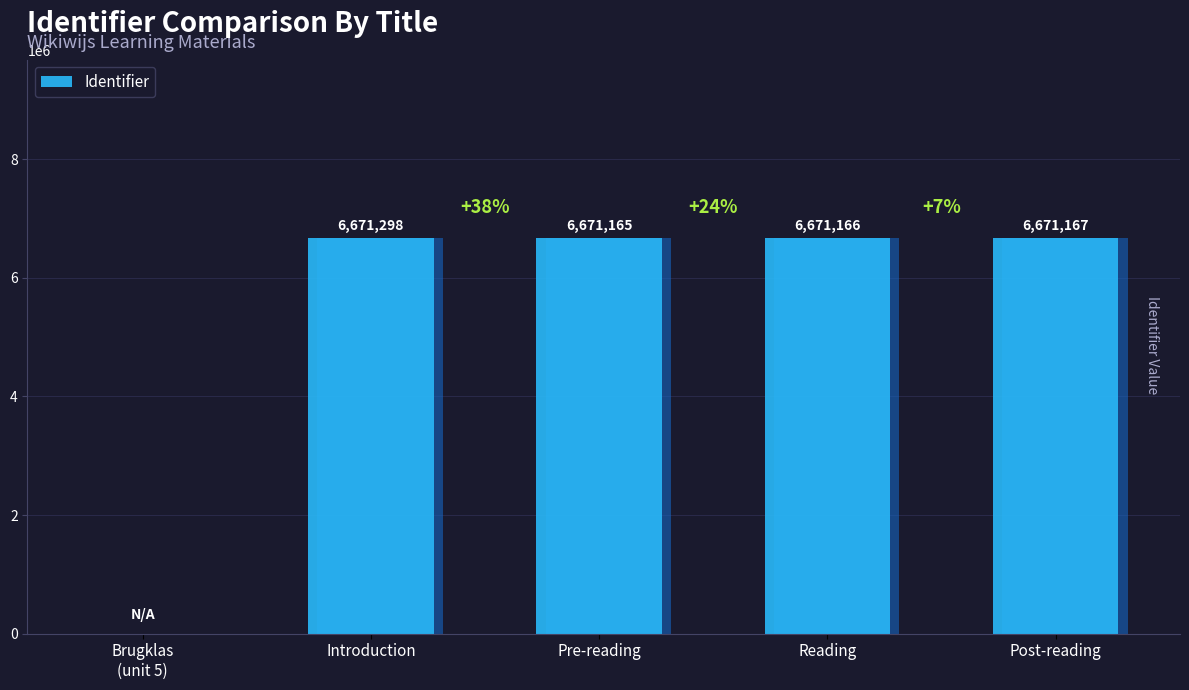

What is the label of the 5th bar from the left?

Post-reading